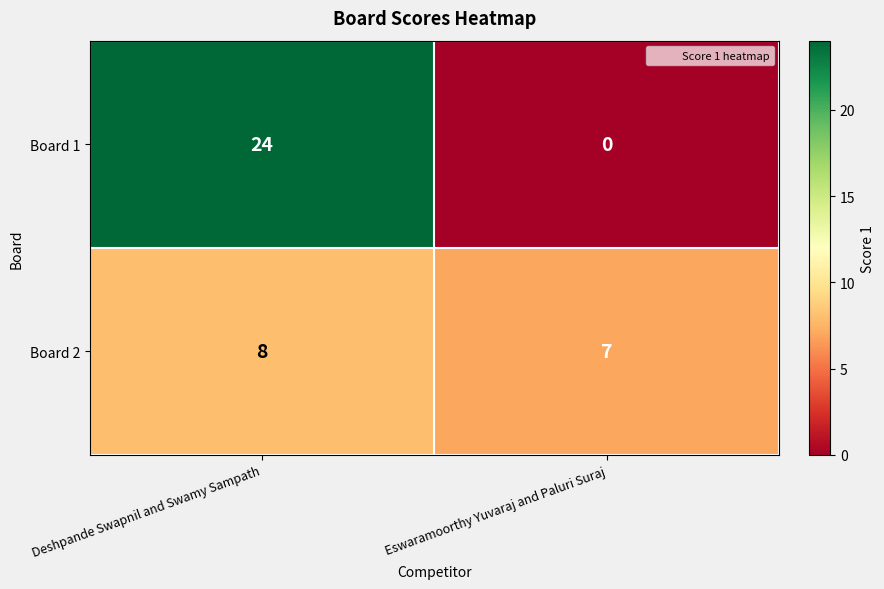

At which label is Board 2 closest to 7?

Eswaramoorthy Yuvaraj and Paluri Suraj